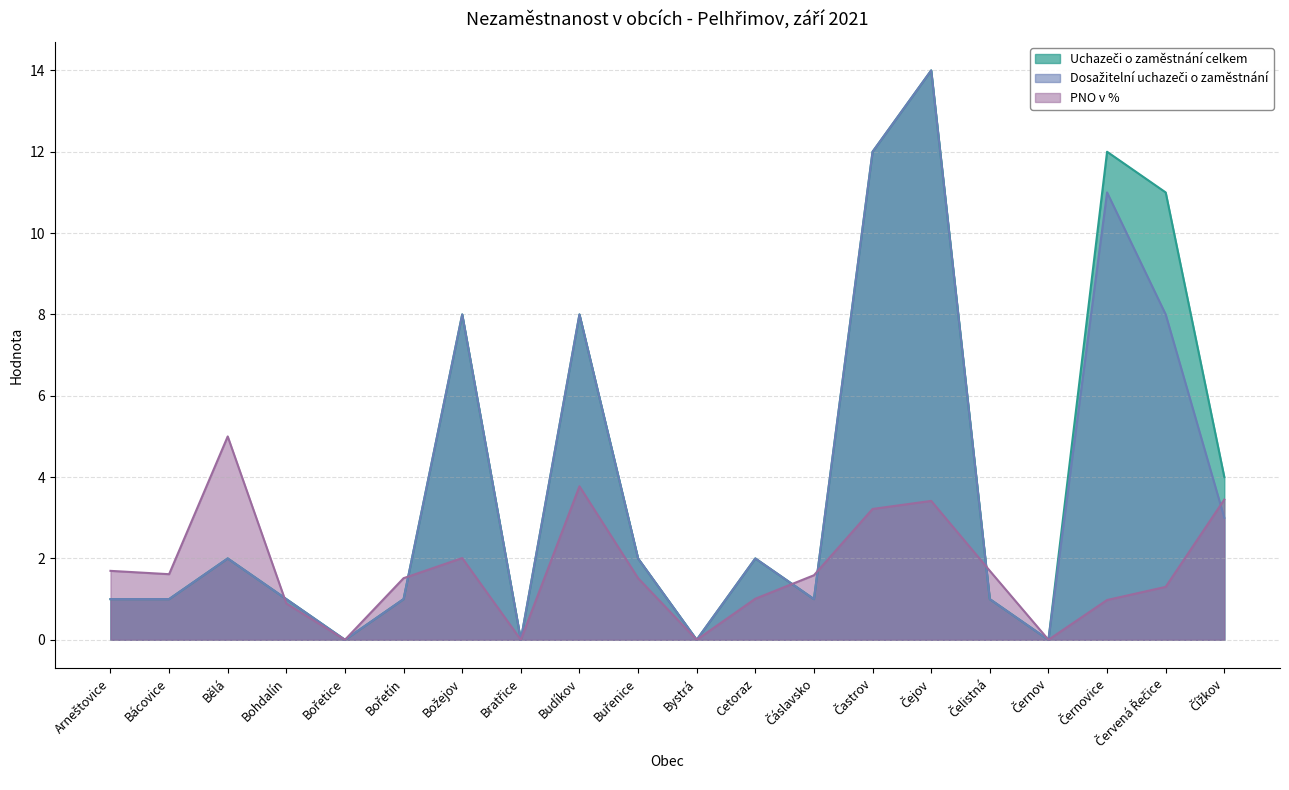

Where is PNO v % nearest to the value 2?

Božejov